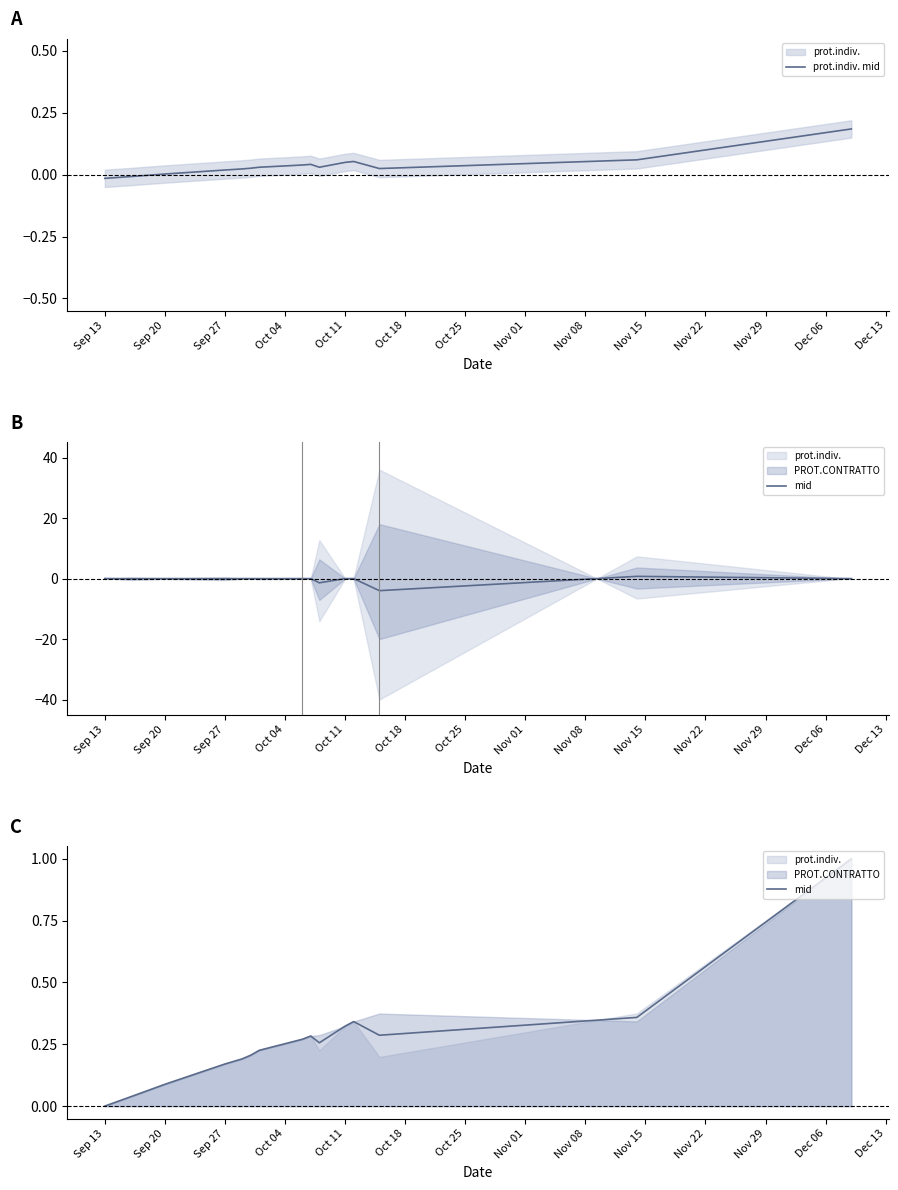

Rank the series at Sep 13 from highest to lowest value.

mid, prot.indiv. mid